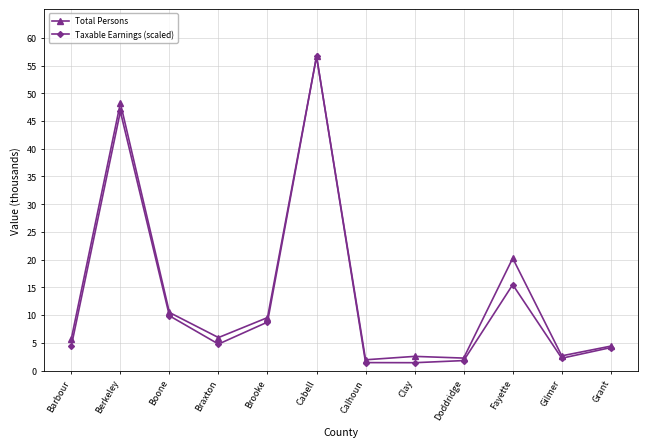

Rank the series by their average value, from highest to lowest.

Total Persons, Taxable Earnings (scaled)